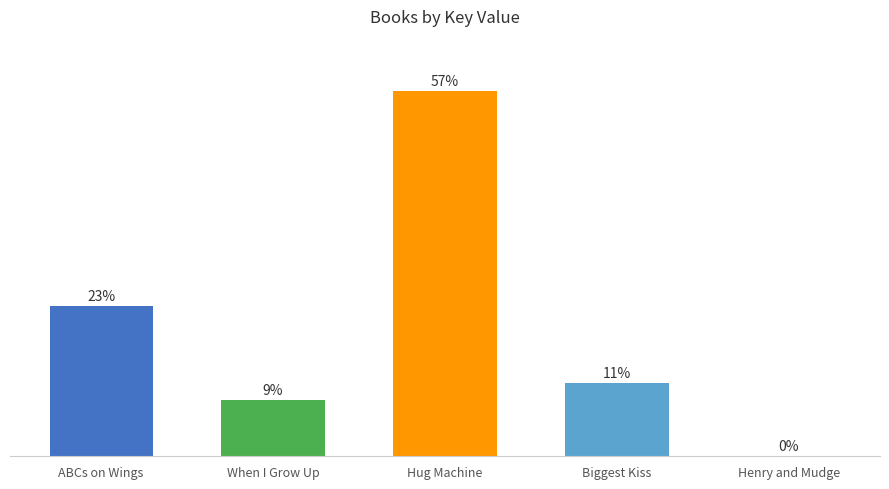

Rank the categories by value from lowest to highest.

Henry and Mudge, When I Grow Up, Biggest Kiss, ABCs on Wings, Hug Machine